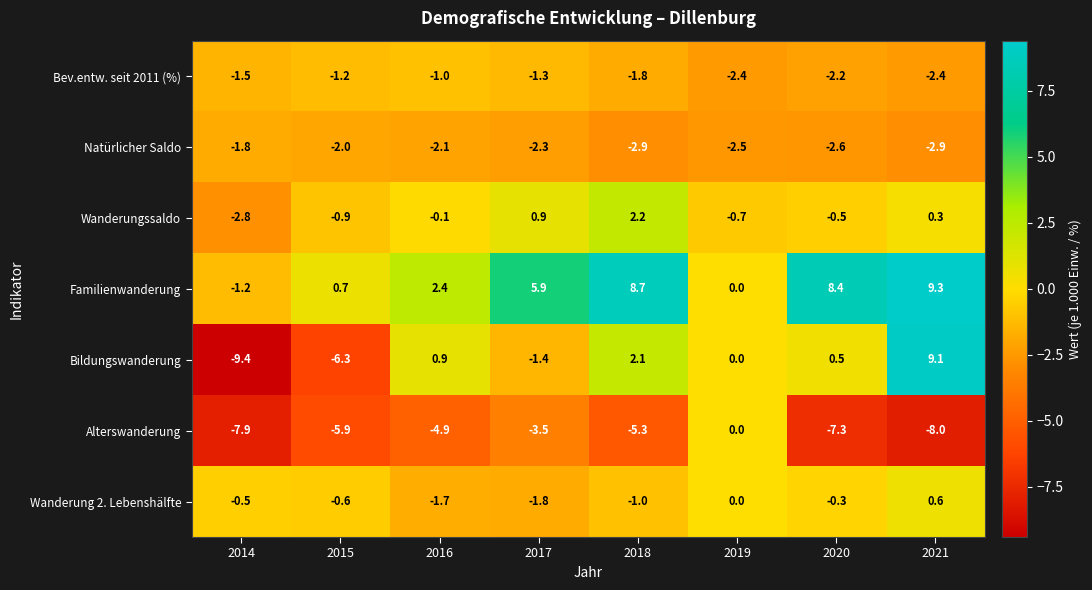

What is the approximate value of Wanderung 2. Lebenshälfte at 2014?

-0.5